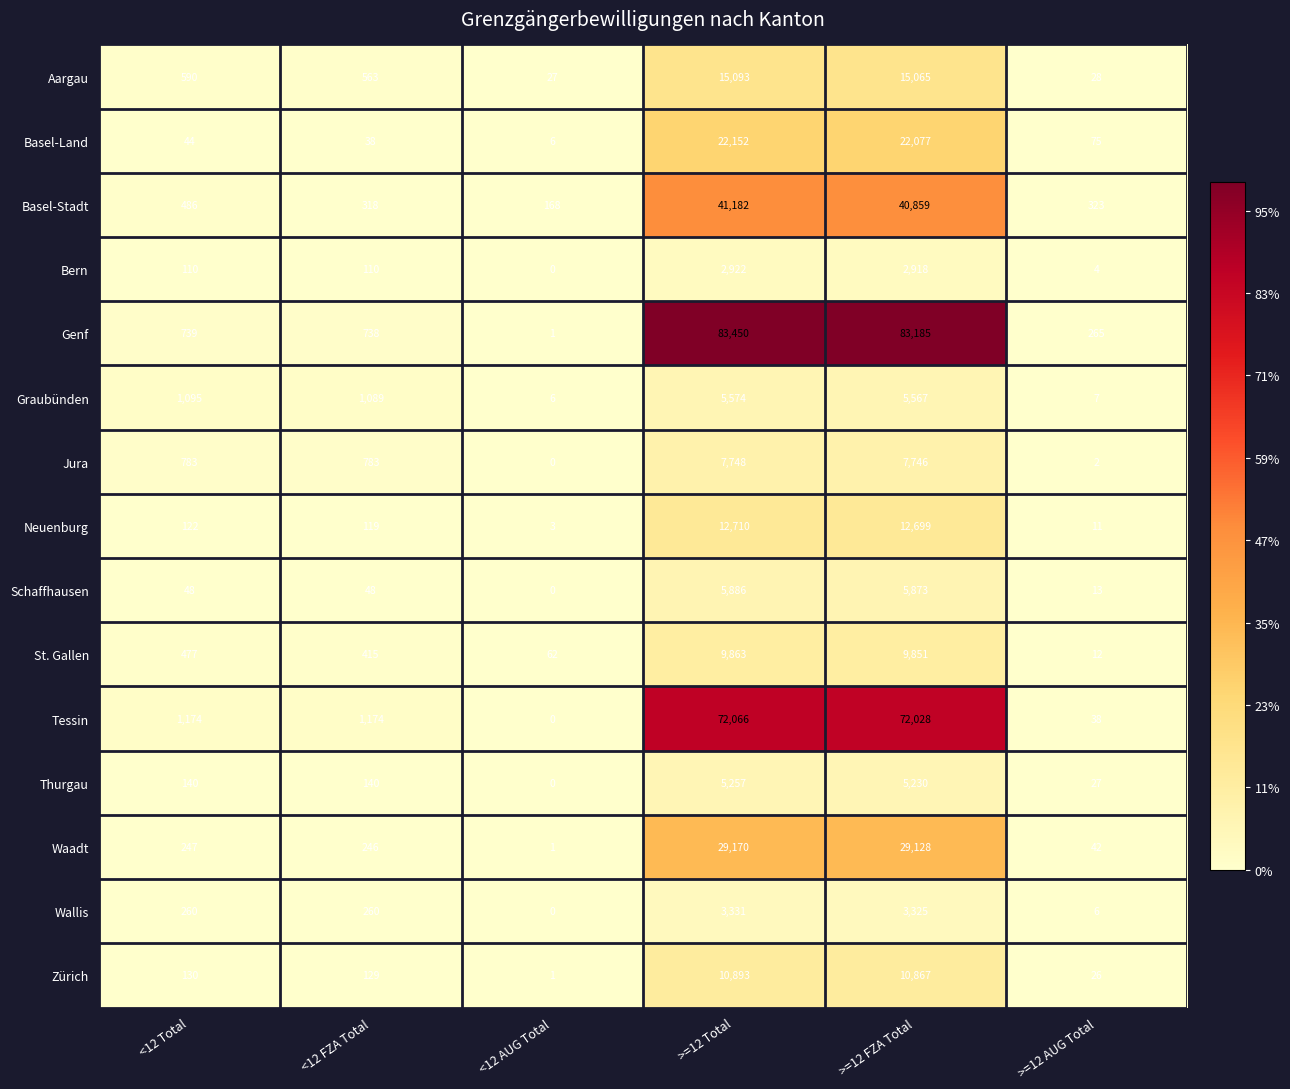

What is the difference between the highest and lowest values at <12 AUG Total?

168